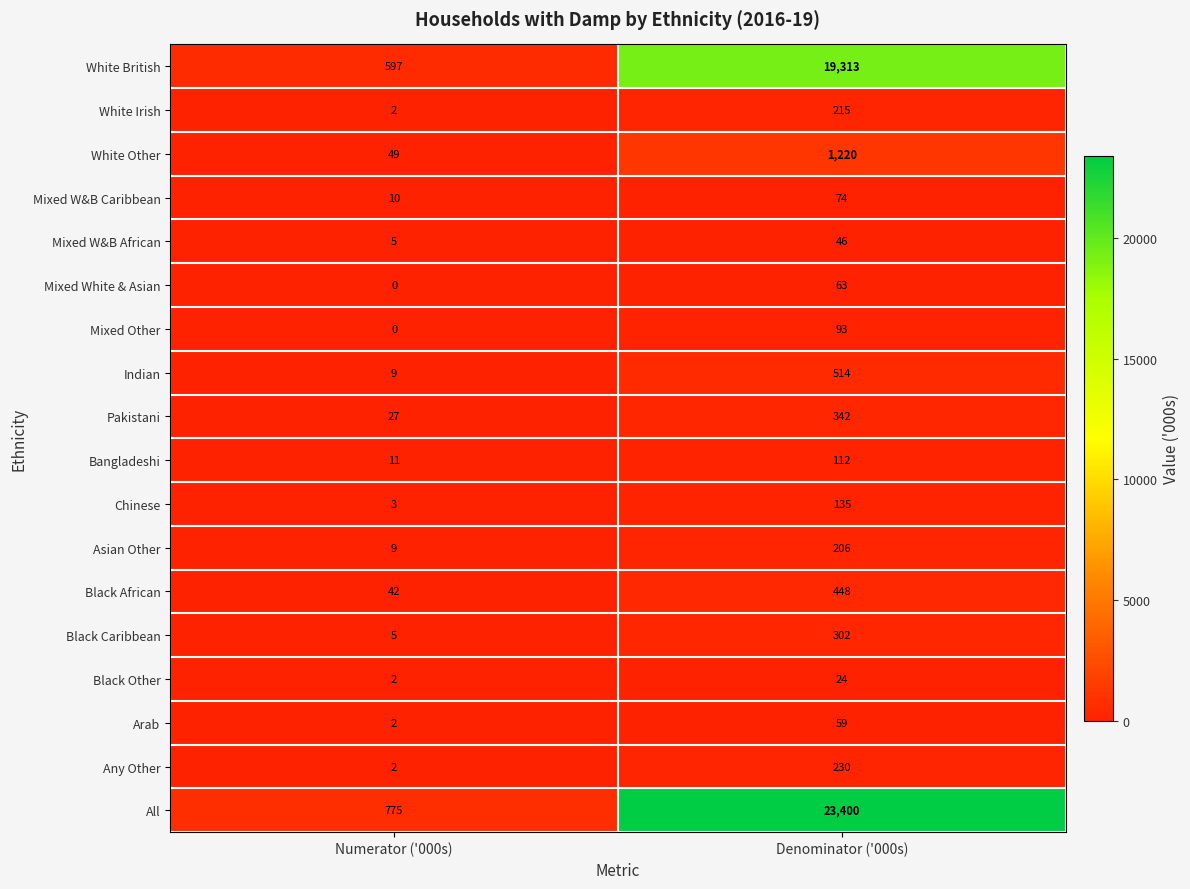

What is the maximum value shown in the chart?

23400